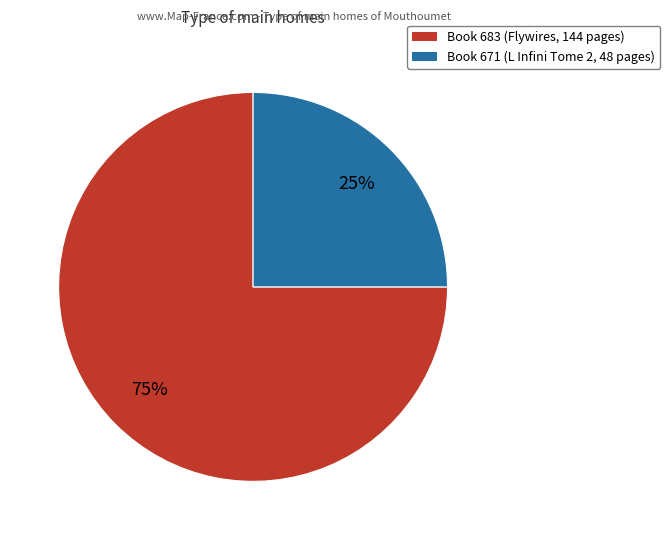

Which has a higher value, Book 671 (L Infini Tome 2, 48 pages) or Book 683 (Flywires, 144 pages)?

Book 683 (Flywires, 144 pages)